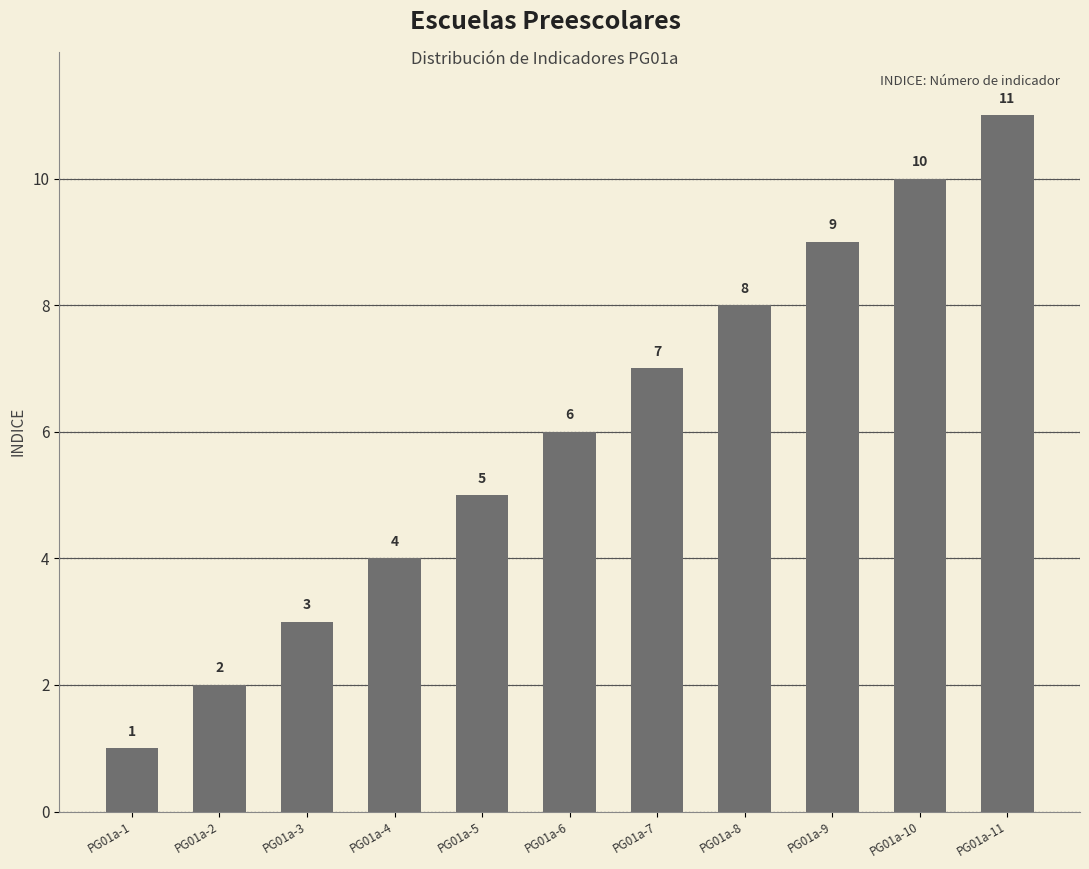

Rank the categories by value from lowest to highest.

PG01a-1, PG01a-2, PG01a-3, PG01a-4, PG01a-5, PG01a-6, PG01a-7, PG01a-8, PG01a-9, PG01a-10, PG01a-11